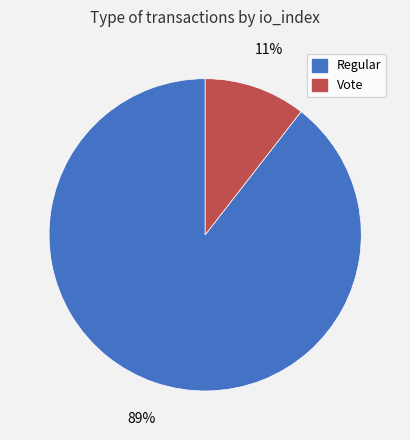

To the nearest percent, what is the combined percentage of Regular and Vote?

100%